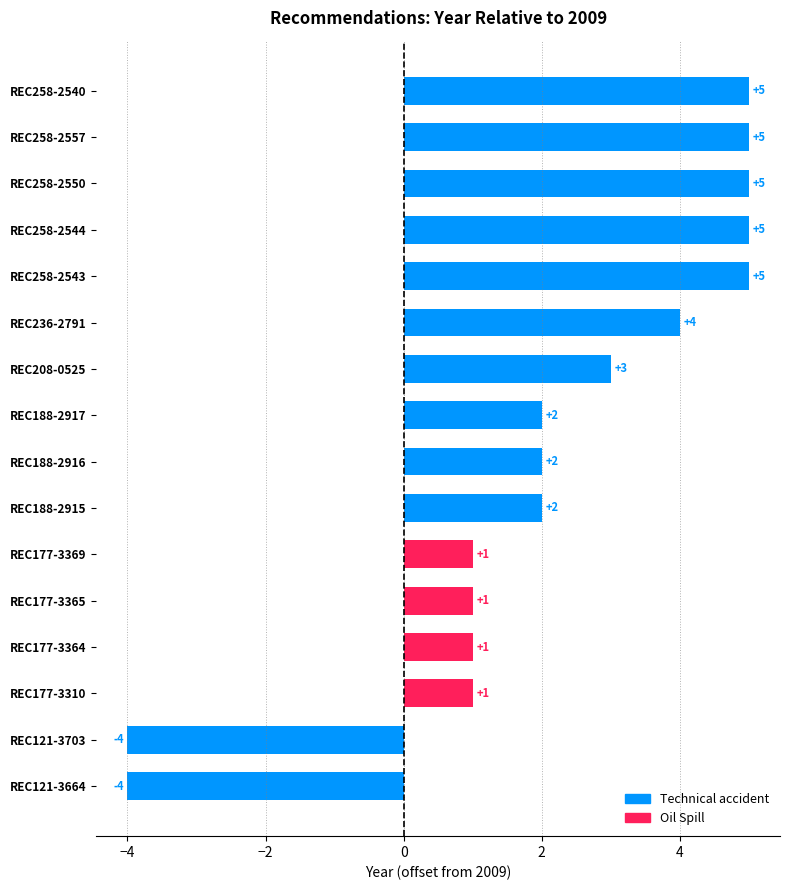

How many data points are less than 2?

6